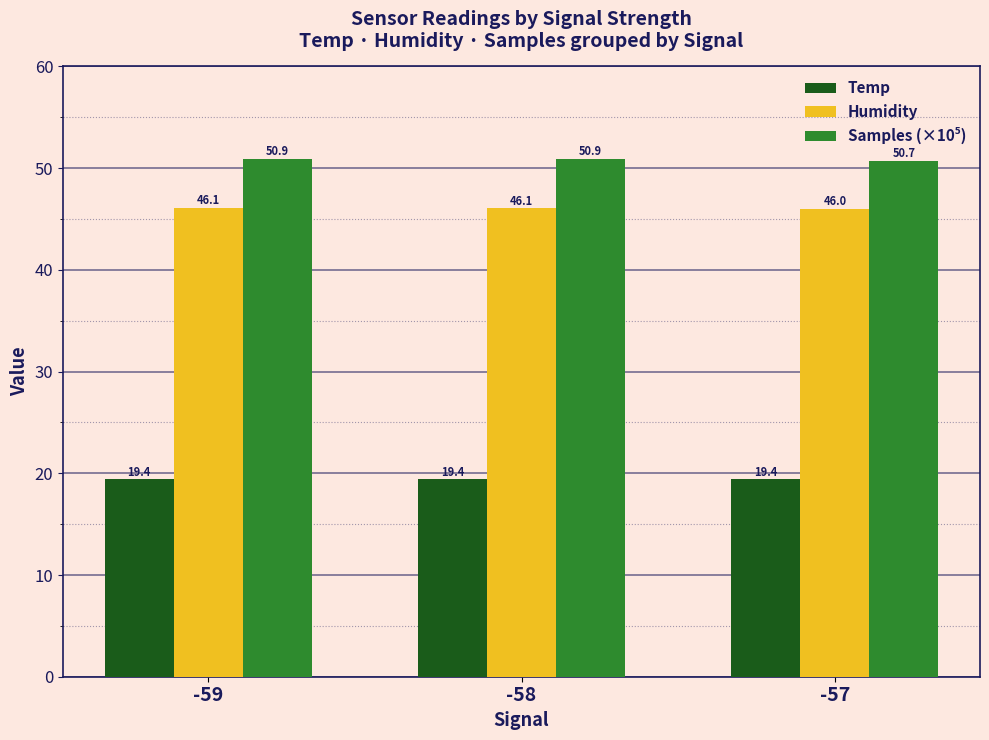

Does the chart contain any negative values?

No